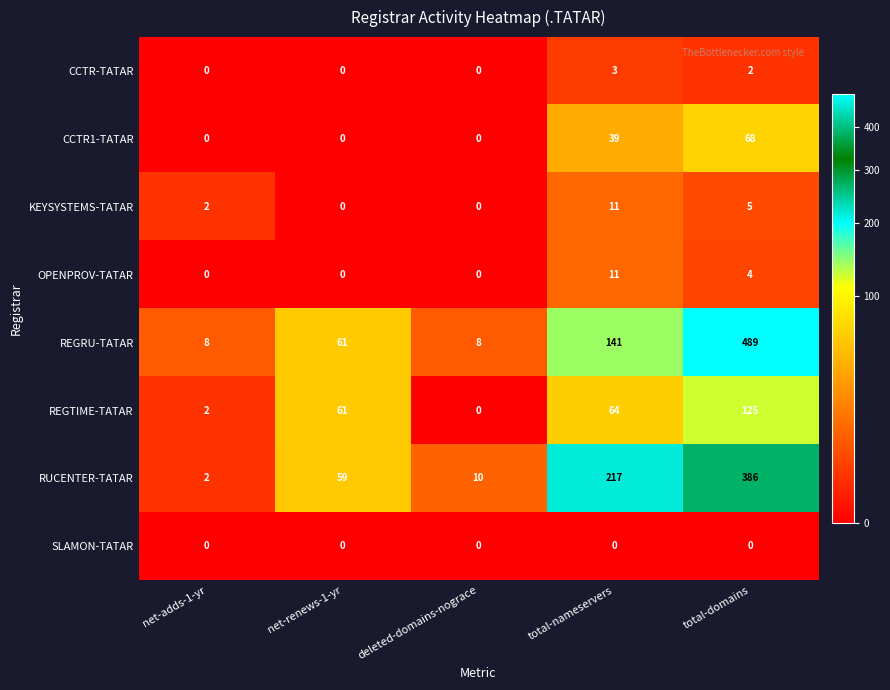

What is the greatest value displayed?

489